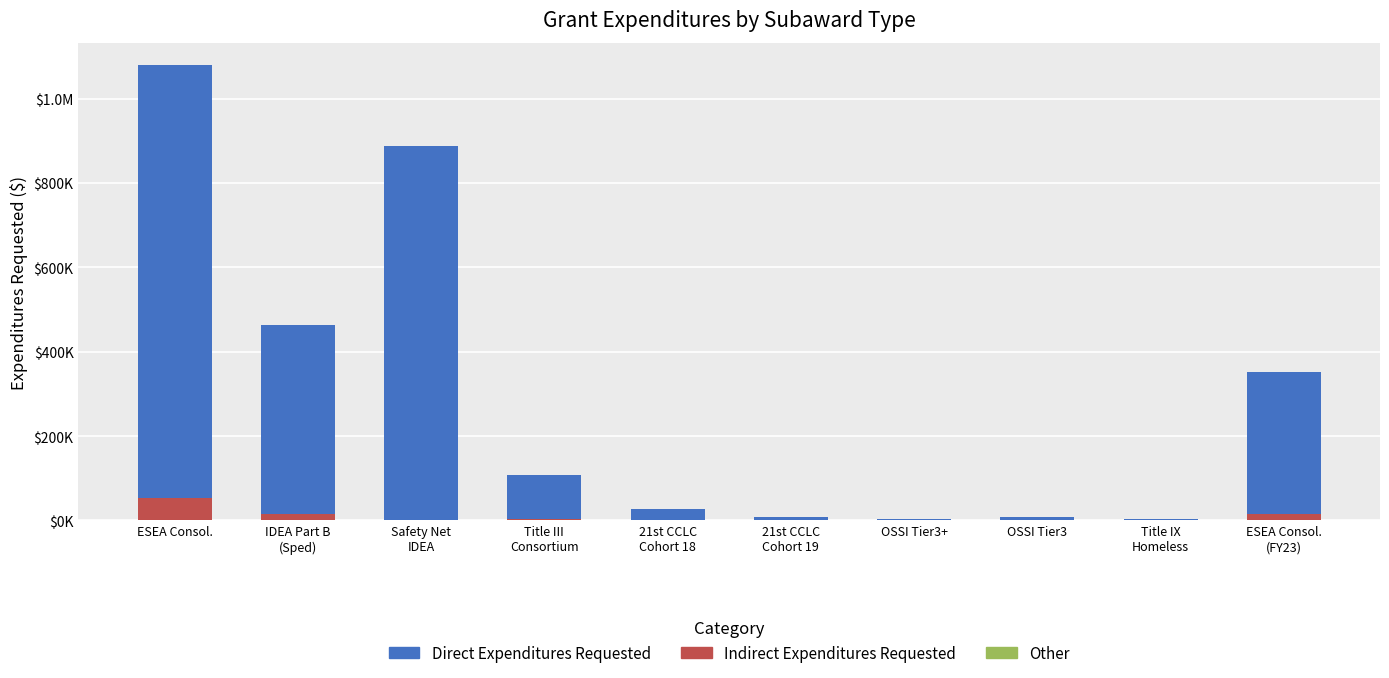

List the series in order of their peak value, lowest first.

Other, Indirect Expenditures Requested, Direct Expenditures Requested